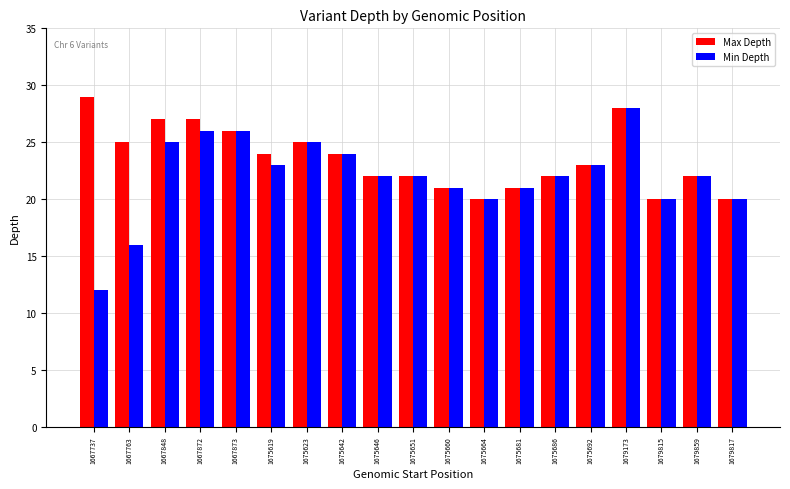

What is the value of the Max Depth bar at the 8th from the left?

24